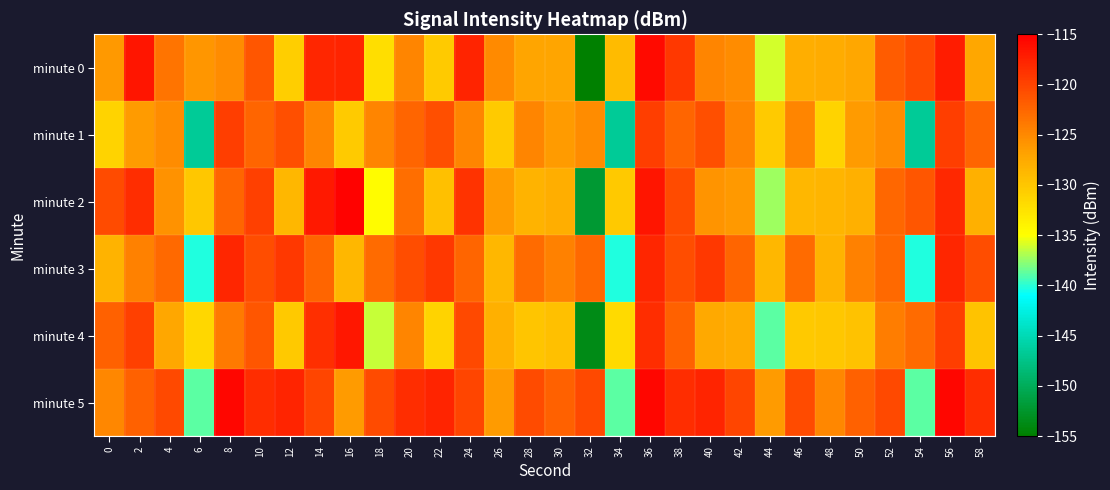

Reading left to right, extract all data points from this chart.

minute 0: 0=-126.1	2=-116.6	4=-123.6	6=-126.1	8=-125.3	10=-121.4	12=-130.7	14=-117.9	16=-117.7	18=-132.2	20=-124.7	22=-130.4	24=-117.7	26=-125.1	28=-127.1	30=-127.1	32=-155.0	34=-128.9	36=-115.9	38=-119.1	40=-124.8	42=-125.2	44=-136.0	46=-127.9	48=-127.7	50=-127.2	52=-121.8	54=-120.6	56=-117.1	58=-127.3
minute 1: 0=-131.2	2=-126.3	4=-125.2	6=-146.7	8=-119.5	10=-122.5	12=-120.9	14=-124.7	16=-130.3	18=-124.8	20=-122.5	22=-120.9	24=-124.7	26=-130.3	28=-124.8	30=-126.3	32=-125.2	34=-146.7	36=-119.5	38=-122.5	40=-120.9	42=-124.7	44=-130.3	46=-124.8	48=-131.2	50=-126.3	52=-125.2	54=-146.7	56=-119.5	58=-122.5
minute 2: 0=-120.5	2=-118.3	4=-125.7	6=-130.1	8=-122.4	10=-119.8	12=-128.6	14=-116.9	16=-115.2	18=-134.7	20=-123.1	22=-129.5	24=-118.8	26=-126.4	28=-128.3	30=-127.9	32=-152.1	34=-130.2	36=-116.7	38=-120.5	40=-125.9	42=-126.1	44=-137.2	46=-128.7	48=-128.5	50=-128.0	52=-122.6	54=-121.3	56=-118.0	58=-128.1
minute 3: 0=-128.3	2=-124.5	4=-122.8	6=-140.3	8=-117.9	10=-120.7	12=-119.2	14=-122.5	16=-128.7	18=-122.9	20=-120.7	22=-119.2	24=-122.5	26=-128.7	28=-122.9	30=-124.5	32=-122.8	34=-140.3	36=-117.9	38=-120.7	40=-119.2	42=-122.5	44=-128.7	46=-122.9	48=-128.3	50=-124.5	52=-122.8	54=-140.3	56=-117.9	58=-120.7
minute 4: 0=-122.1	2=-119.7	4=-127.3	6=-131.5	8=-124.0	10=-121.4	12=-130.2	14=-118.5	16=-116.8	18=-136.3	20=-124.7	22=-131.1	24=-120.4	26=-128.0	28=-129.9	30=-129.5	32=-153.7	34=-131.8	36=-118.3	38=-122.1	40=-127.5	42=-127.7	44=-138.8	46=-130.3	48=-130.1	50=-129.6	52=-124.2	54=-122.9	56=-119.6	58=-129.7
minute 5: 0=-125.0	2=-122.1	4=-120.4	6=-138.9	8=-115.5	10=-118.3	12=-117.7	14=-120.1	16=-126.3	18=-120.5	20=-118.3	22=-117.7	24=-120.1	26=-126.3	28=-120.5	30=-122.1	32=-120.4	34=-138.9	36=-115.5	38=-118.3	40=-117.7	42=-120.1	44=-126.3	46=-120.5	48=-125.0	50=-122.1	52=-120.4	54=-138.9	56=-115.5	58=-118.3